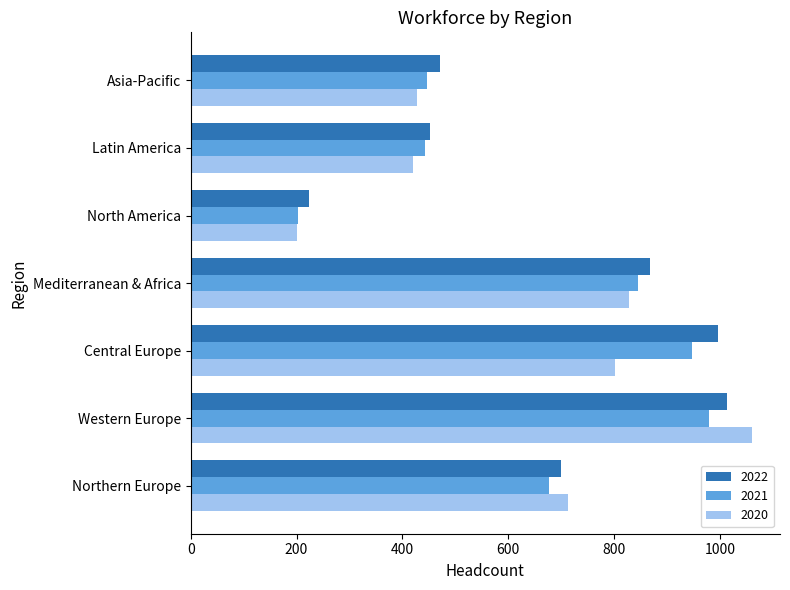

What value does the 2022 series have at Latin America, to the nearest 100?

500